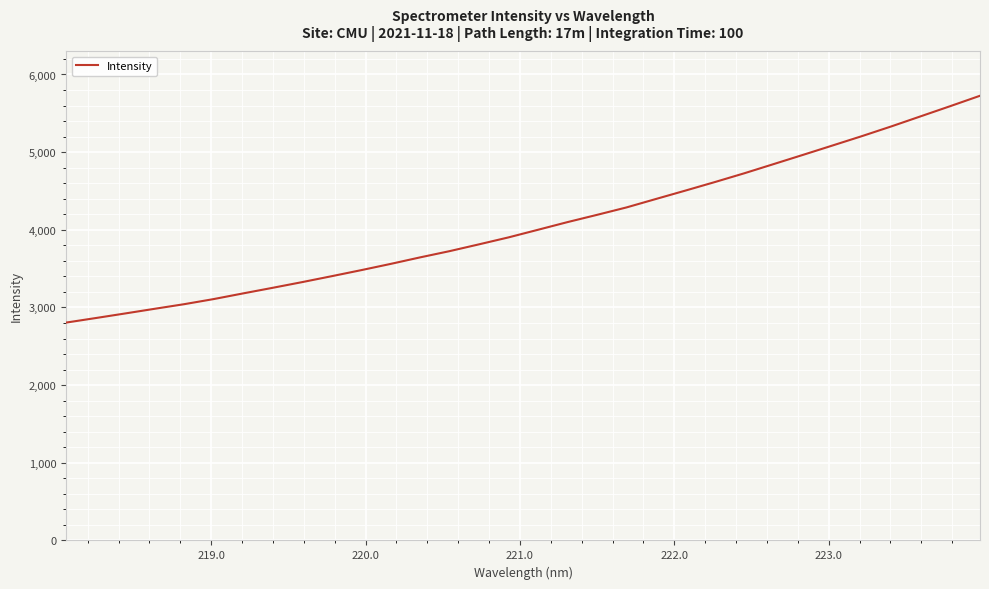

Reading left to right, list all the values displayed in this chart.

2805.1	2863.3	2922.5	2982.7	3042.0	3107.8	3181.0	3252.9	3326.3	3402.5	3480.2	3560.7	3644.9	3725.2	3813.0	3902.4	4000.6	4099.1	4192.4	4288.0	4396.9	4505.0	4614.9	4728.0	4846.8	4965.9	5086.3	5207.2	5332.7	5463.0	5593.4	5725.9